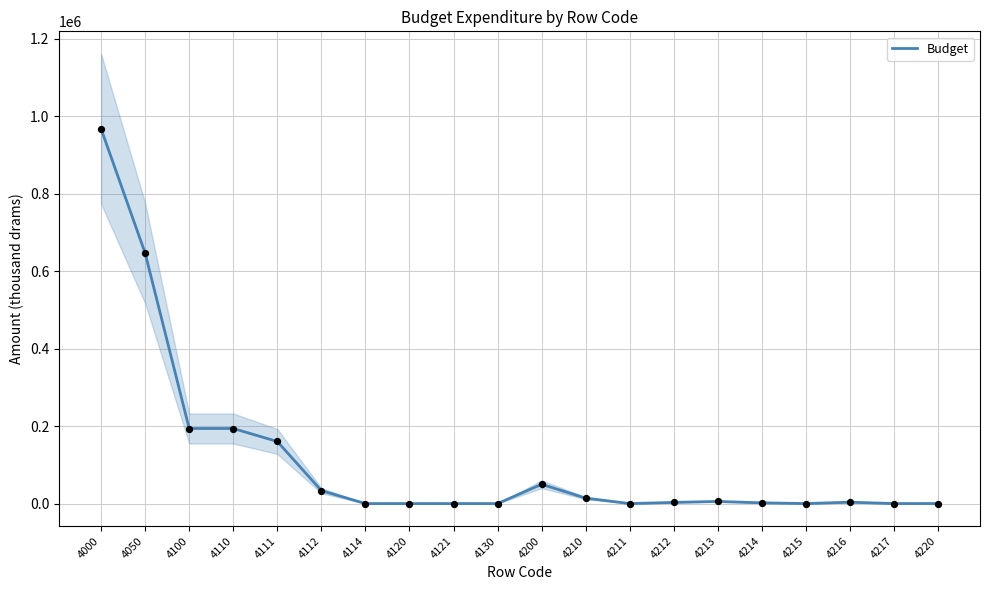

What is the change in value from 4200 to 4213?

-44296.0